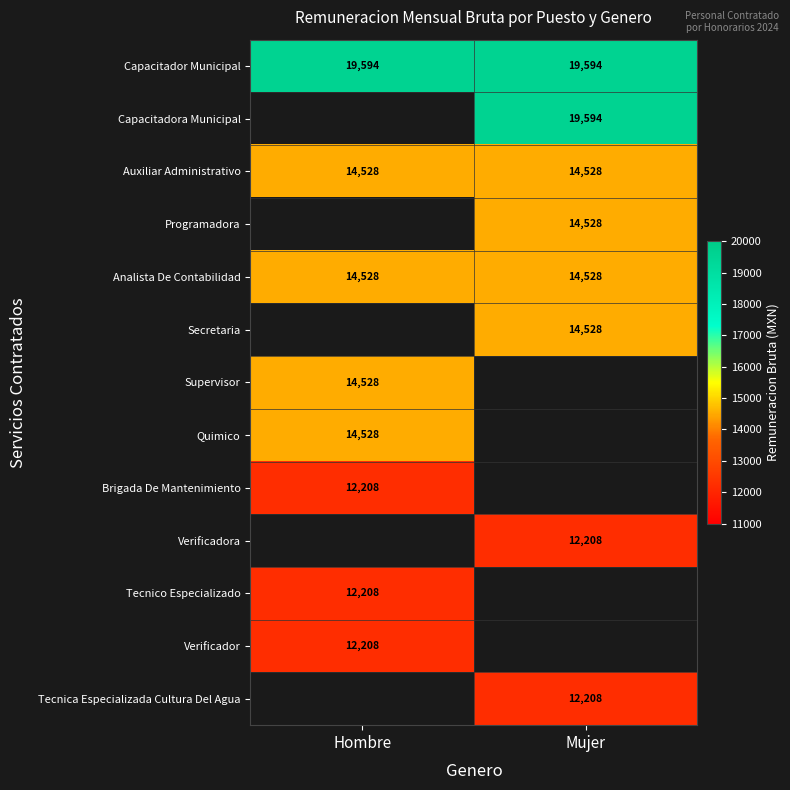

Is it true that Auxiliar Administrativo equals 14528 at Hombre?

True